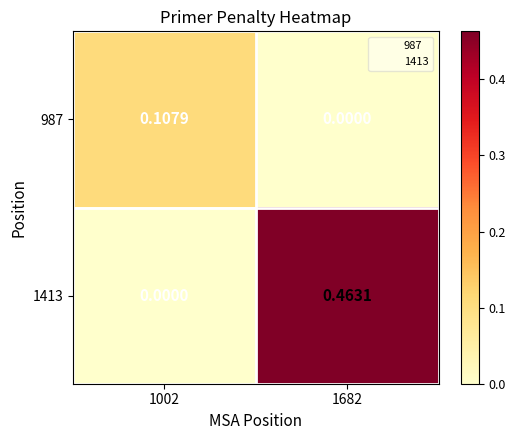

Is the value of 987 at 1002 greater than the value of 1413 at 1682?

No